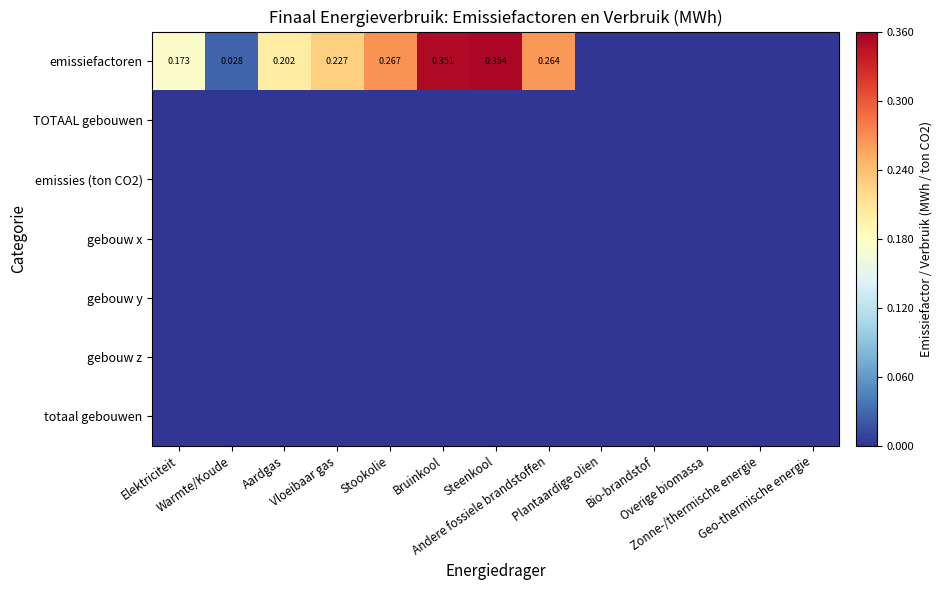

List the series in order of their peak value, lowest first.

TOTAAL gebouwen, emissies (ton CO2), gebouw x, gebouw y, gebouw z, totaal gebouwen, emissiefactoren